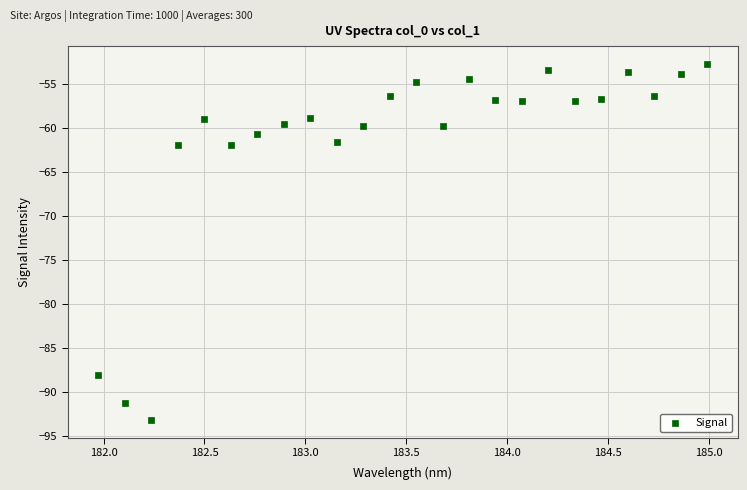

What is the range of Y values (max minus min)?

40.4